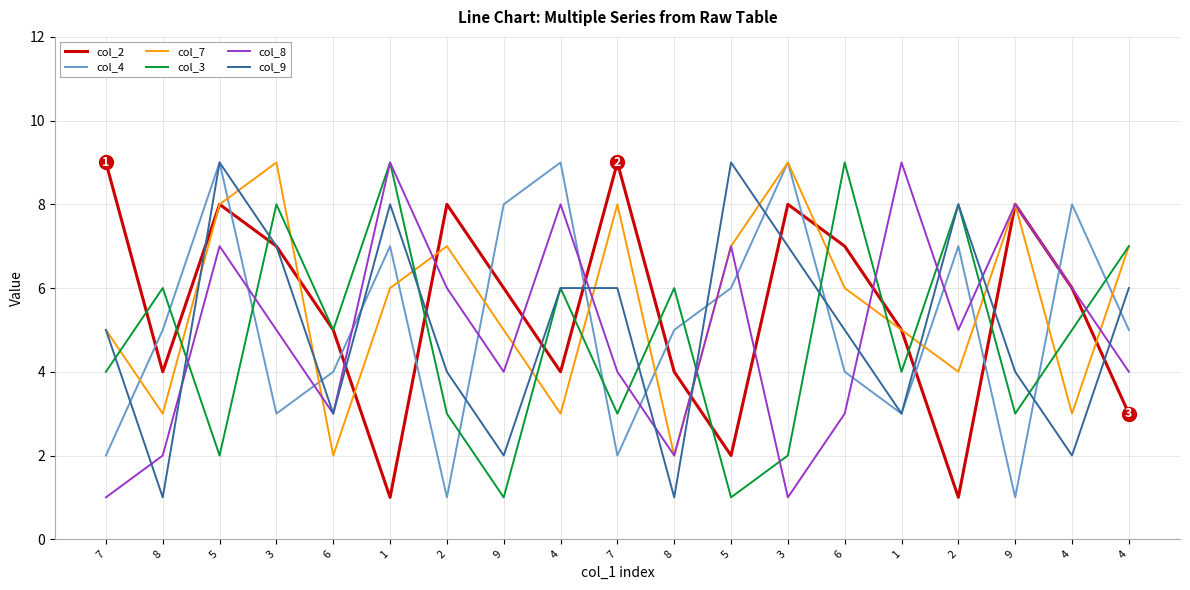

What are all the series names shown in the legend?

col_2, col_4, col_7, col_3, col_8, col_9